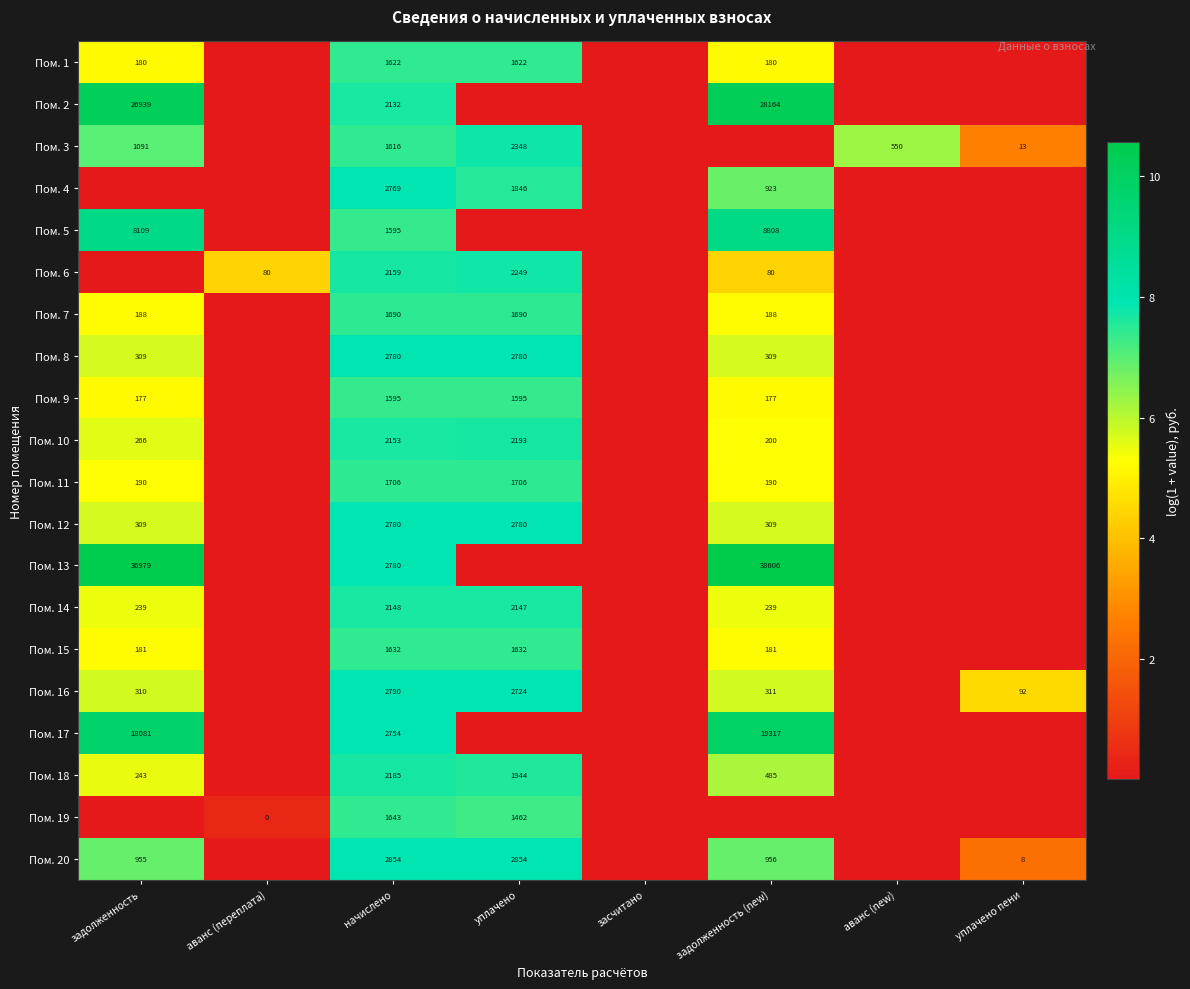

Is the value of Пом. 15 at задолженность (new) greater than the value of Пом. 10 at задолженность (new)?

No